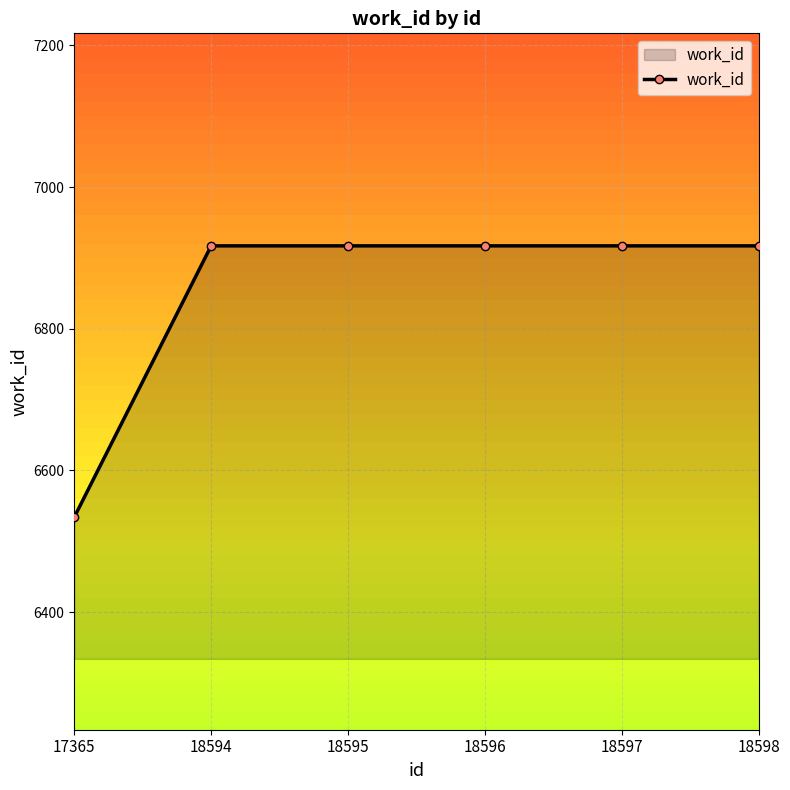

Reading left to right, list all the values displayed in this chart.

6534	6917	6917	6917	6917	6917